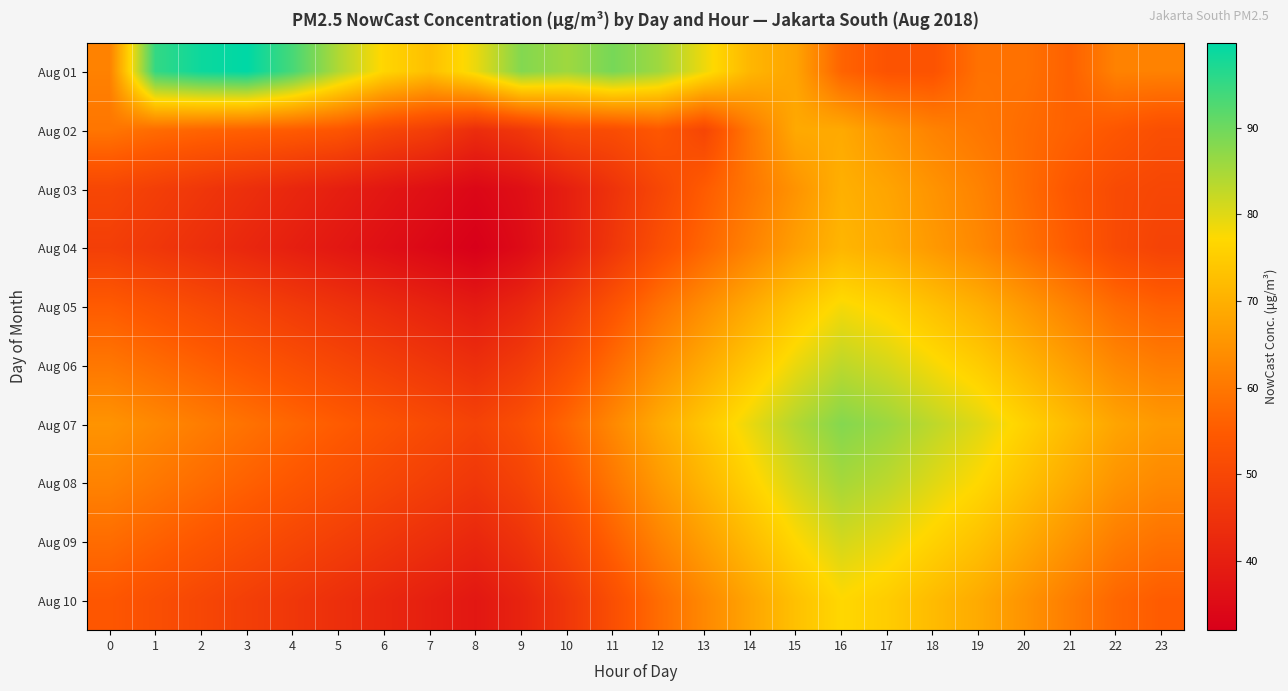

List the series in order of their peak value, highest first.

Aug 01, Aug 07, Aug 08, Aug 06, Aug 09, Aug 05, Aug 10, Aug 04, Aug 03, Aug 02